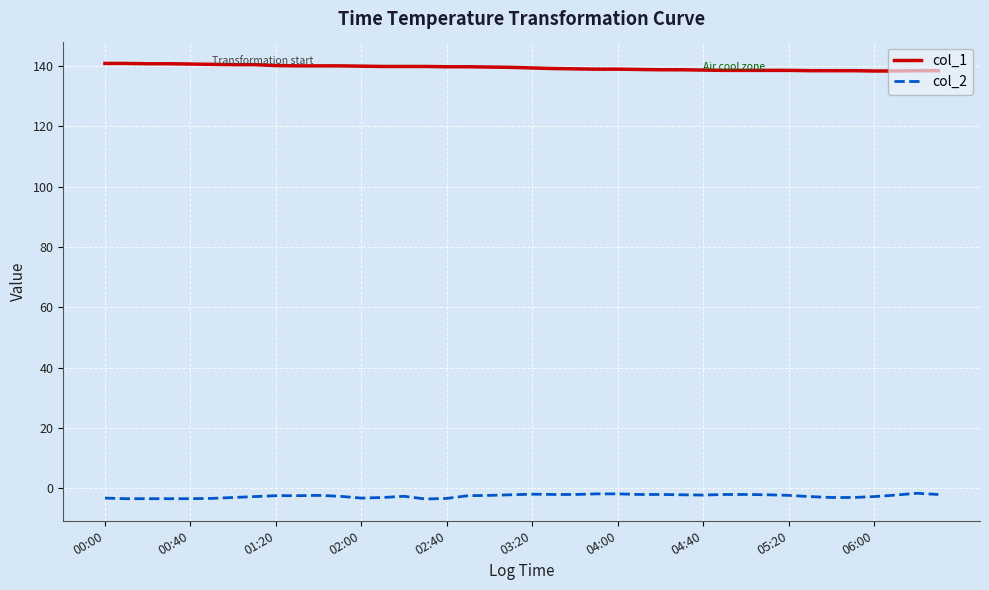

What is the sum of all col_2 values?

-105.3